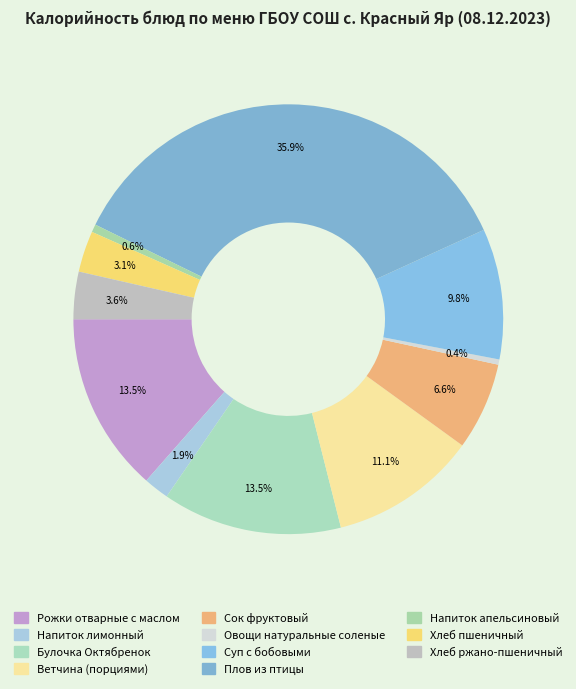

How many segments does this pie chart have?

11